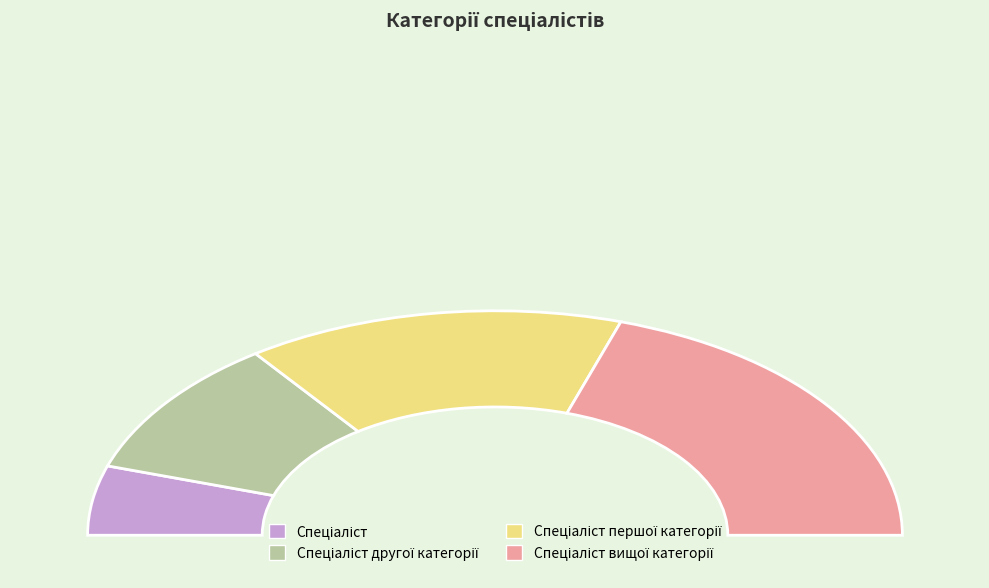

To the nearest percent, what is the combined percentage of Спеціаліст другої категорії and Спеціаліст першої категорії?

50%